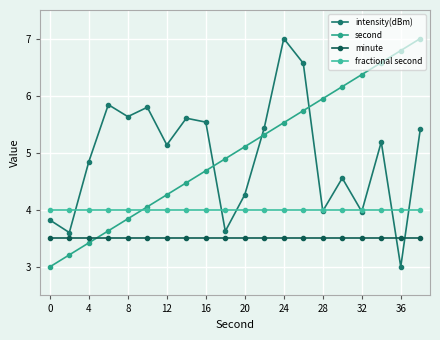

What are all the series names shown in the legend?

intensity(dBm), second, minute, fractional second